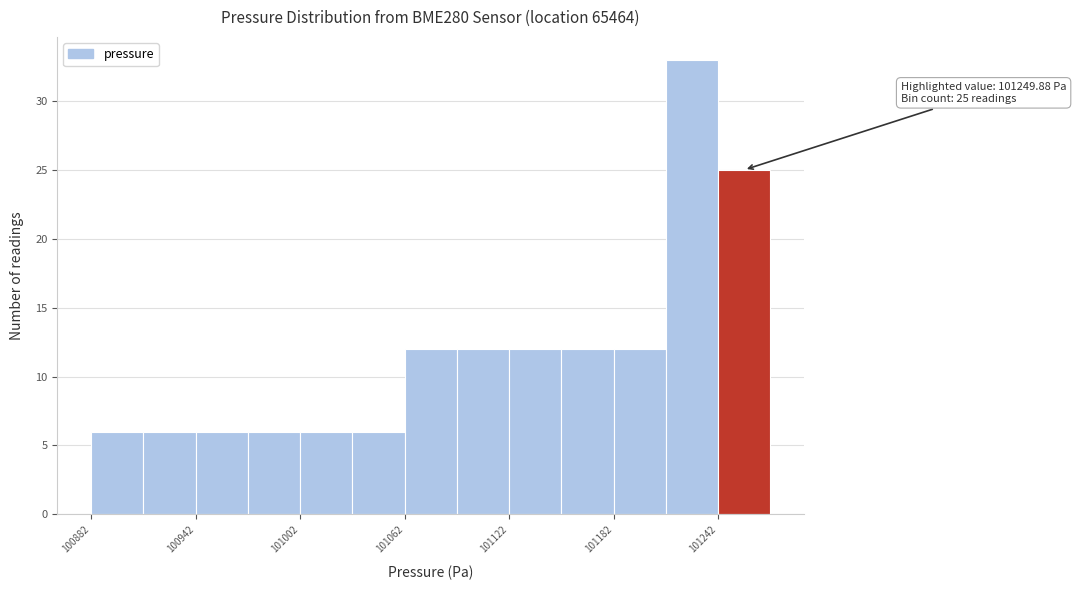

Read against the x-axis, roughly where is the centre of the tallest bar?

101230